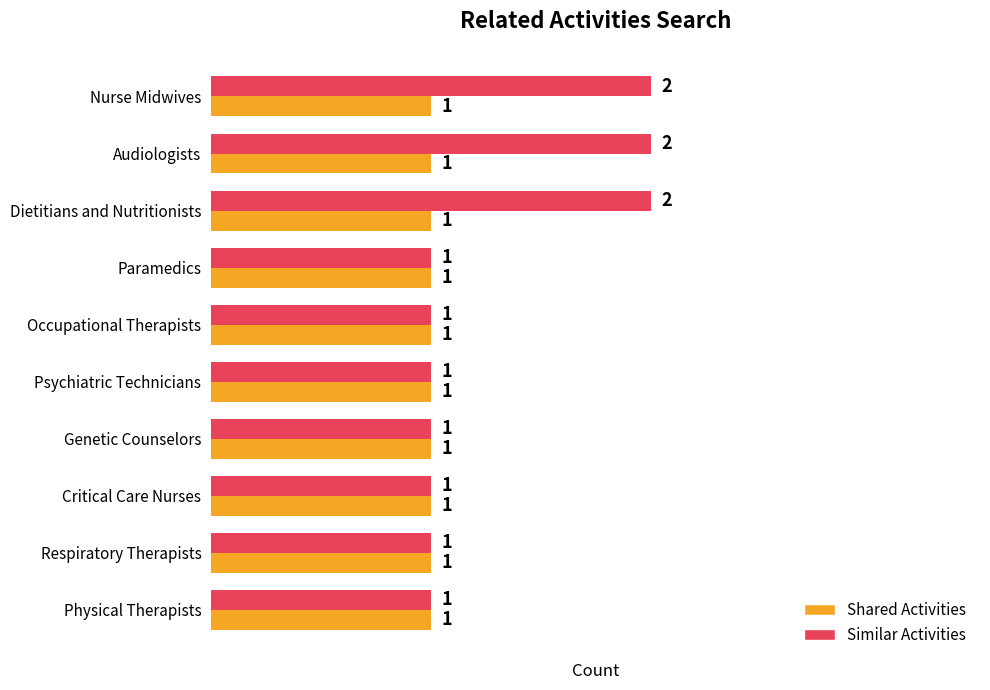

The value of Similar Activities at Genetic Counselors is 1. True or false?

True